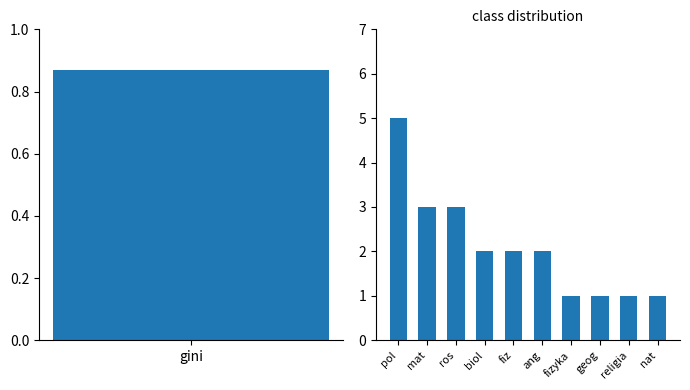

What value does the data have at nat?

1